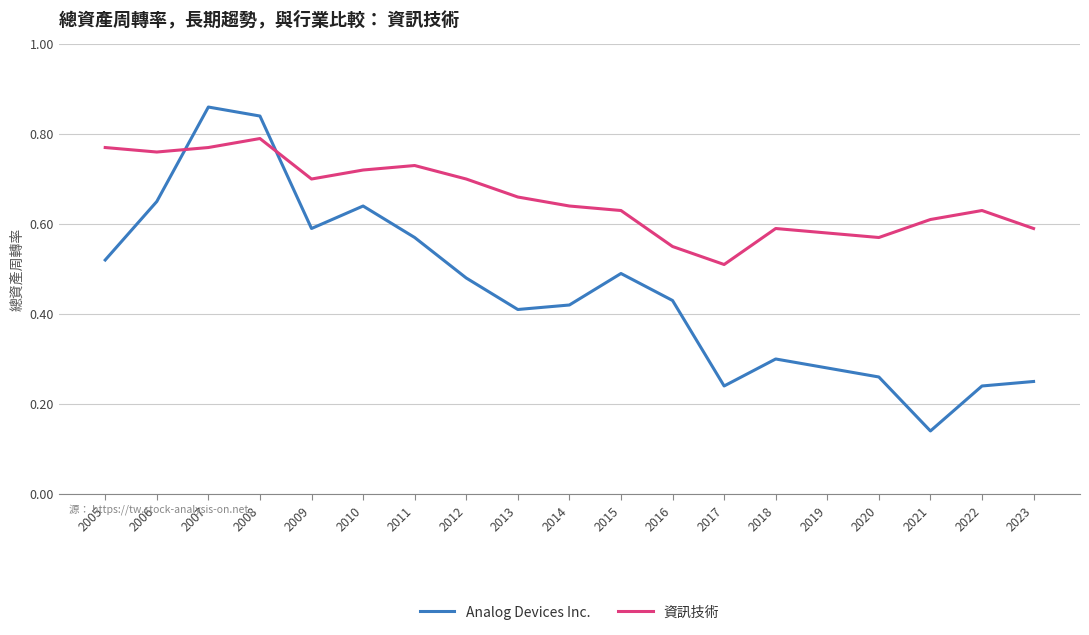

At how many categories does at least one series exceed 0?

19